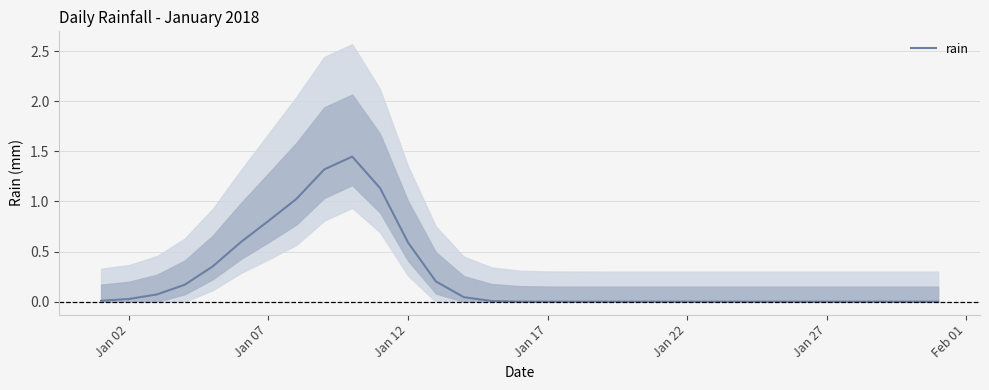

The value of rain at Jan 07 is 0.8. True or false?

True